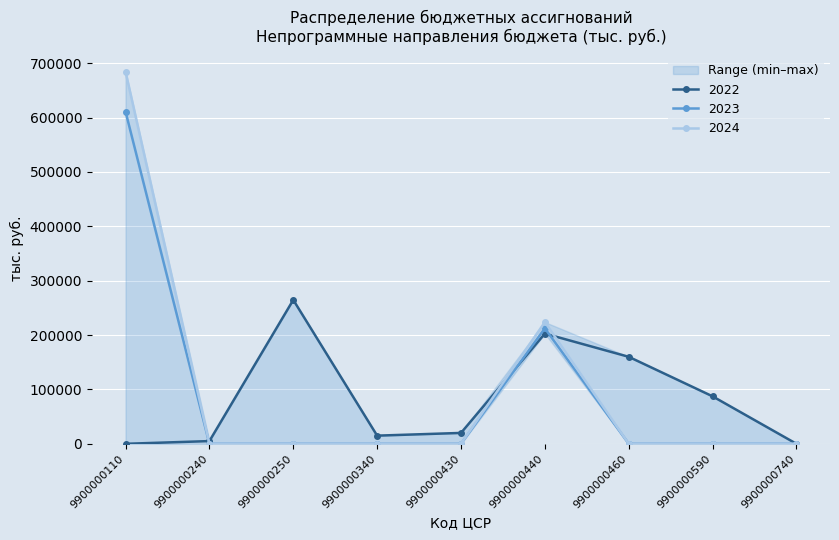

At how many categories does at least one series exceed 356766?

1